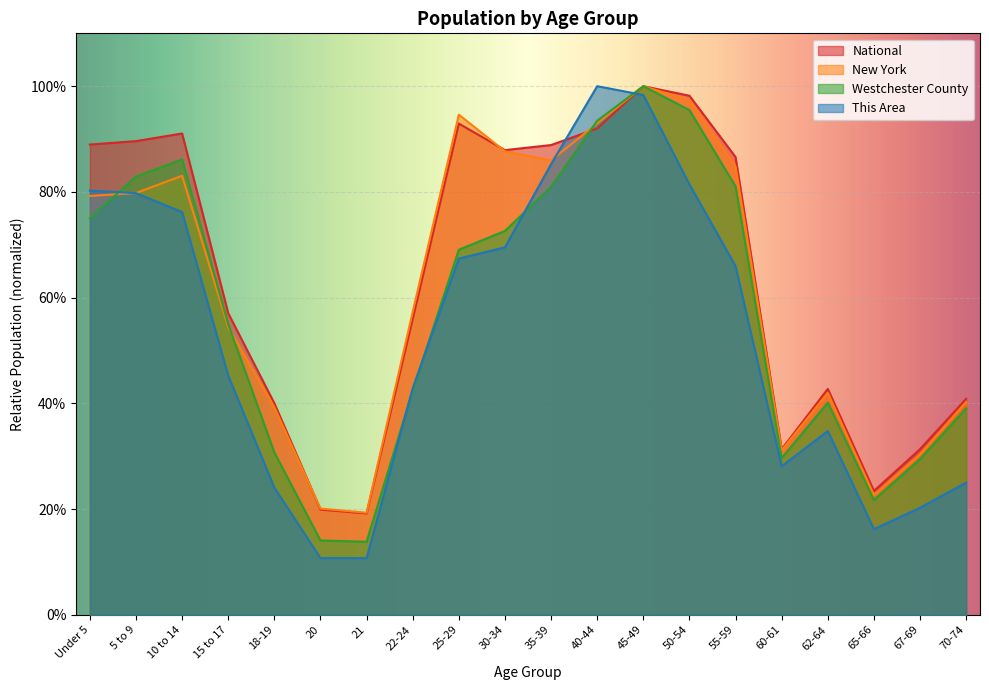

What are all the series names shown in the legend?

National, New York, Westchester County, This Area